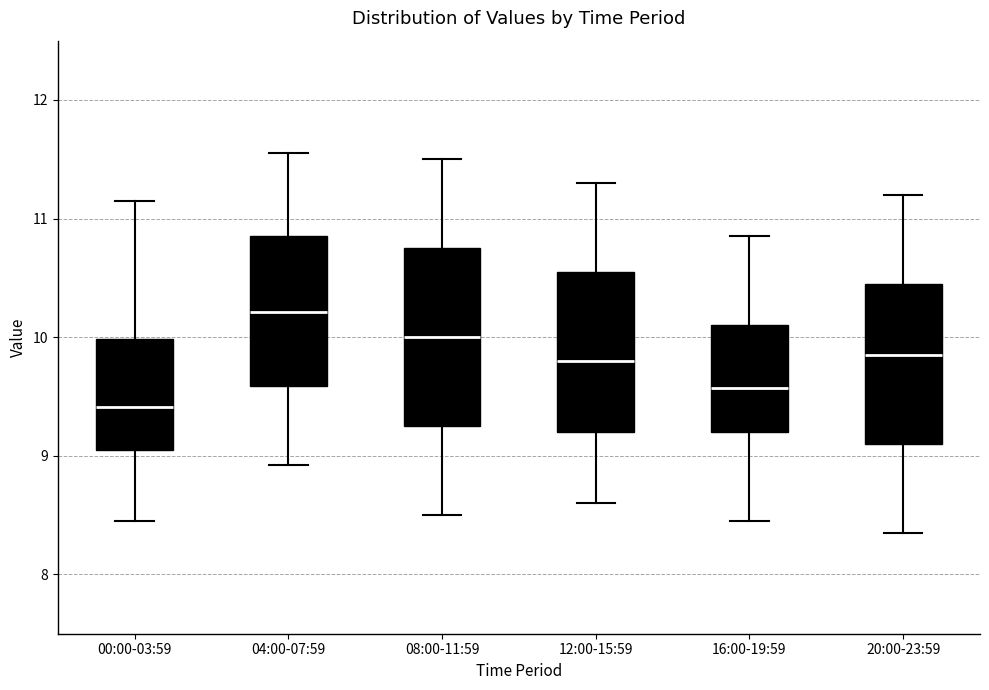

Which box's median line is the lowest?

00:00-03:59